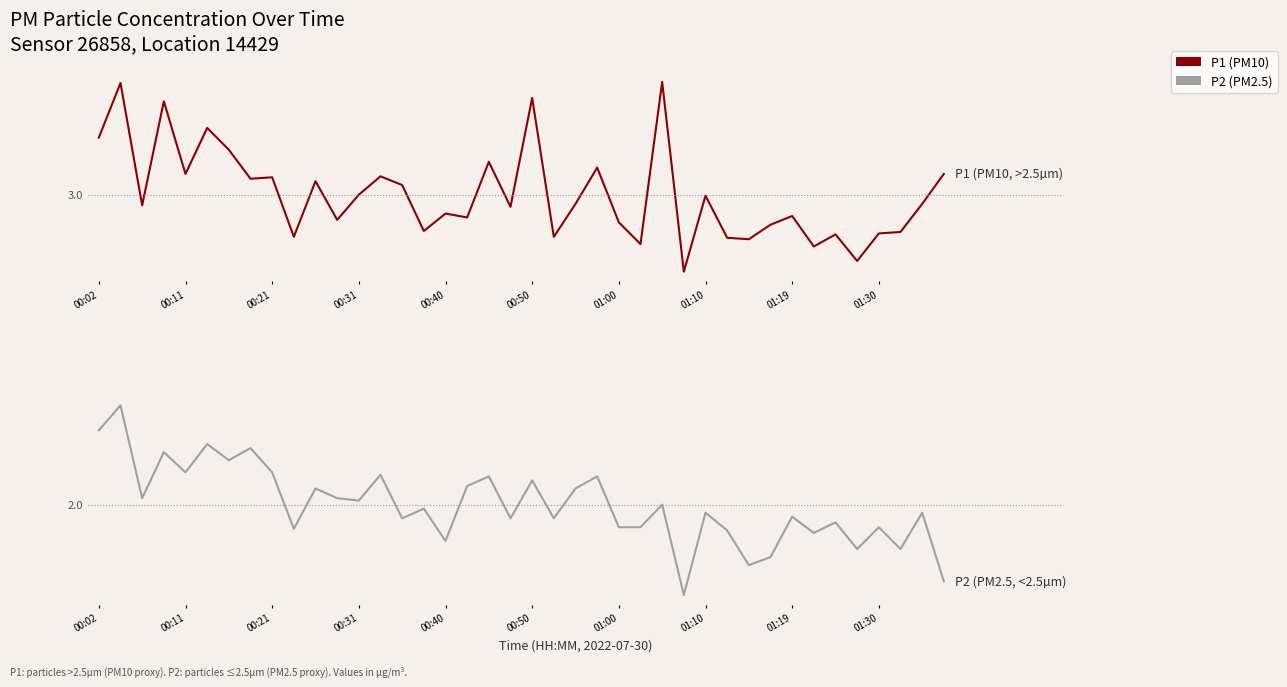

At how many categories does at least one series exceed 3?

16